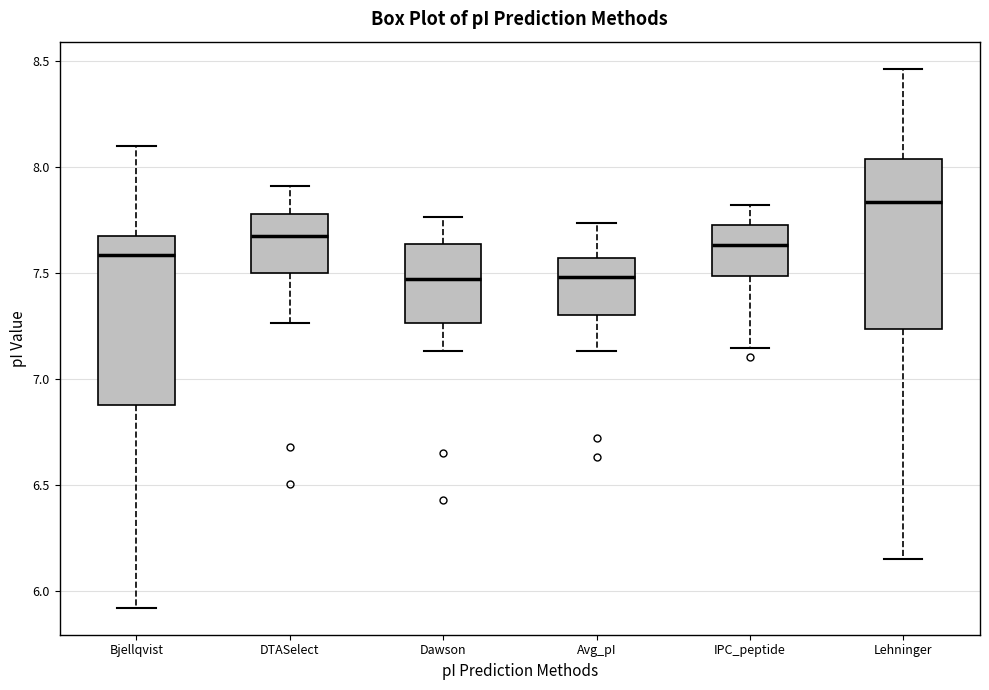

Reading left to right, read every box against the y-axis: the position of its median line, the range the box covers, and the ends of its whiskers. The values are not printed on the chart, so give them approximately, as read against the axis.

Bjellqvist: median 7.60, box 6.90 to 7.65, whiskers 5.90 to 8.10
DTASelect: median 7.65, box 7.50 to 7.80, whiskers 7.25 to 7.90
Dawson: median 7.45, box 7.25 to 7.65, whiskers 7.15 to 7.75
Avg_pI: median 7.50, box 7.30 to 7.55, whiskers 7.15 to 7.75
IPC_peptide: median 7.65, box 7.50 to 7.70, whiskers 7.15 to 7.80
Lehninger: median 7.85, box 7.25 to 8.05, whiskers 6.15 to 8.45